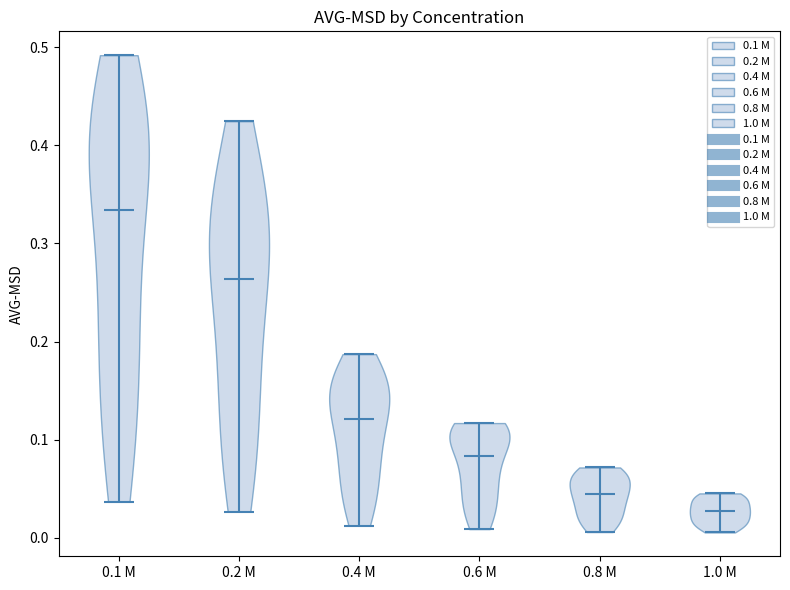

Reading left to right, read every violin against the y-axis: where its median line is, and the lowest and highest points it reaches. The values are not printed on the chart, so give them approximately, as read against the axis.

0.1 M: median line 0.33, lowest point 0.04, highest point 0.49
0.2 M: median line 0.26, lowest point 0.03, highest point 0.42
0.4 M: median line 0.12, lowest point 0.01, highest point 0.19
0.6 M: median line 0.08, lowest point 0.01, highest point 0.12
0.8 M: median line 0.05, lowest point 0.01, highest point 0.07
1.0 M: median line 0.03, lowest point 0.01, highest point 0.05